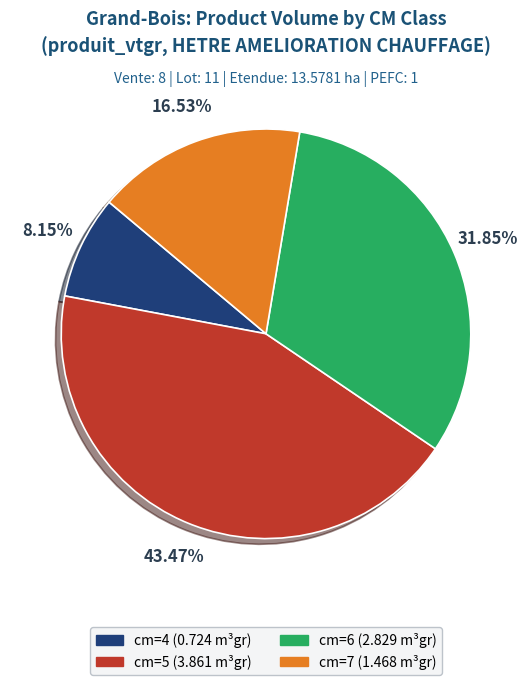

How many slices are in this pie chart?

4